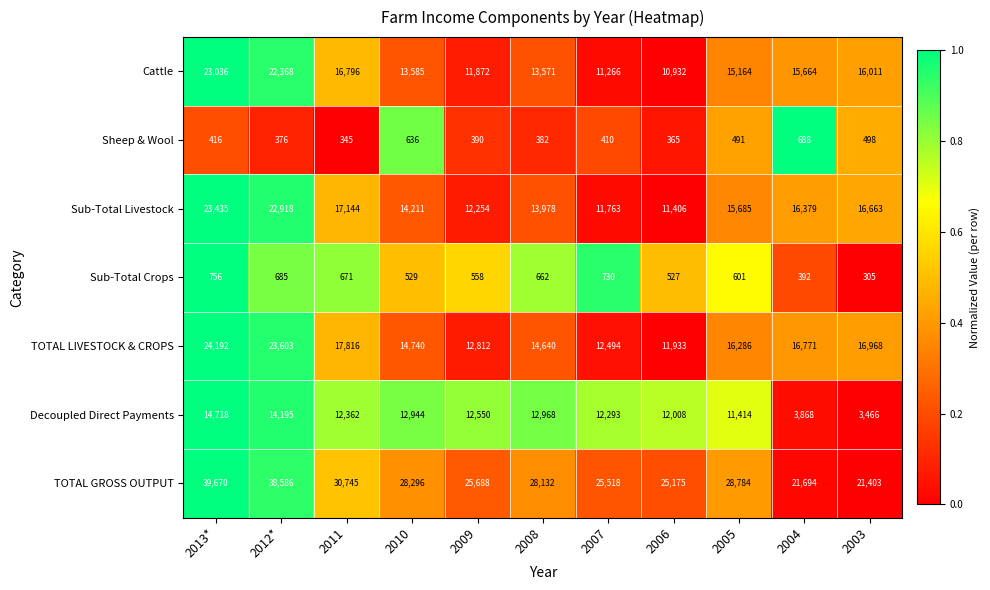

Which category has the lowest value across all series?

2003